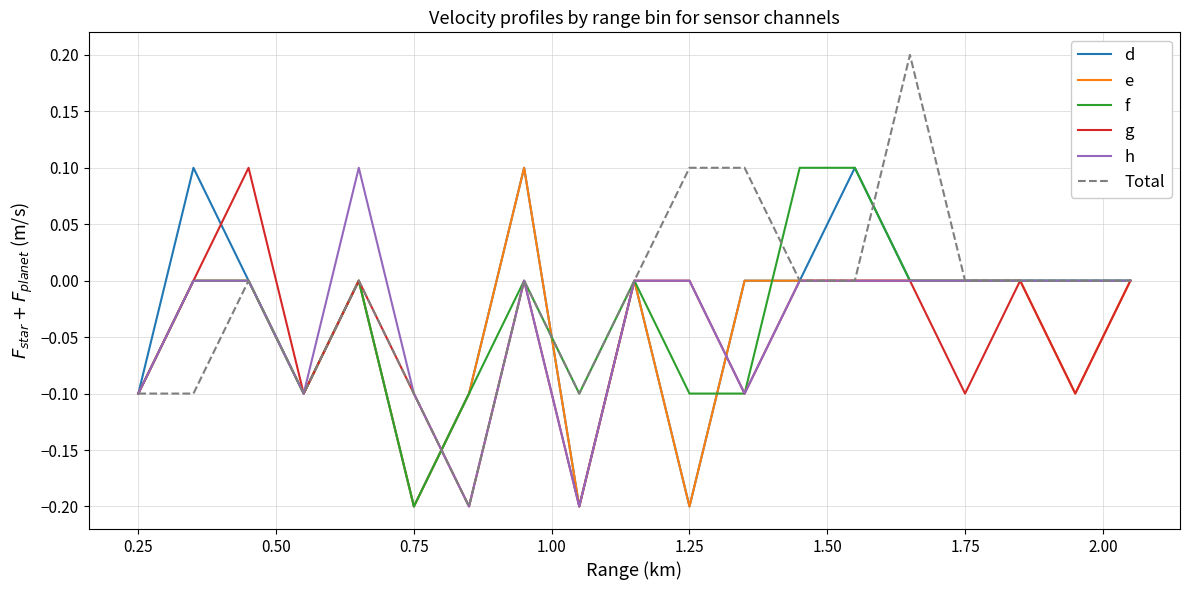

Does the chart display data point markers on the line(s)?

No